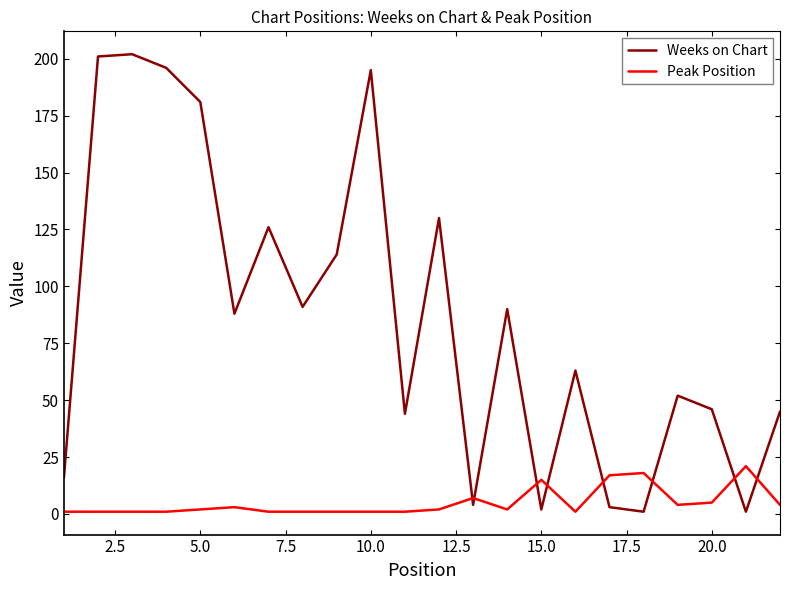

At how many categories does at least one series exceed 168?

5